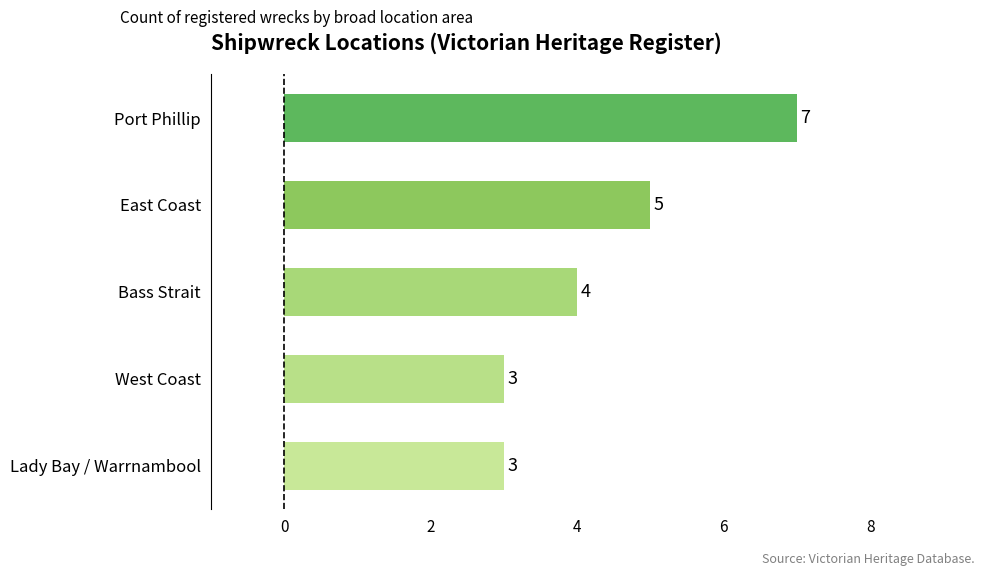

What is the label of the 3rd bar from the top?

Bass Strait